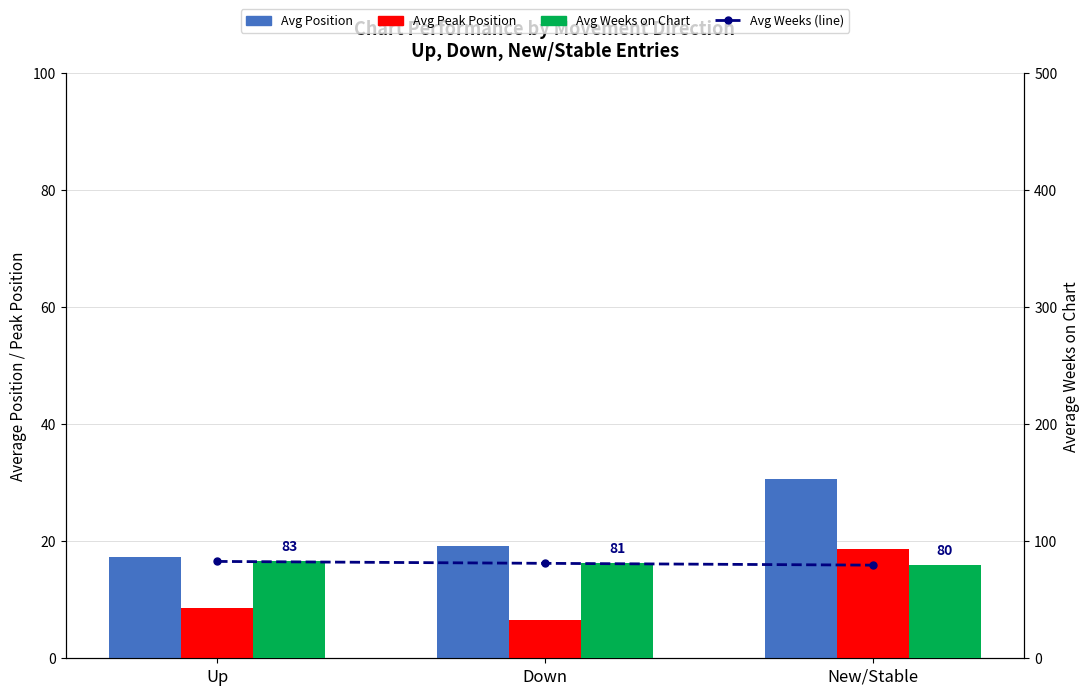

Is the value of Avg Peak Position at Up greater than the value of Avg Weeks on Chart (line) at Up?

No